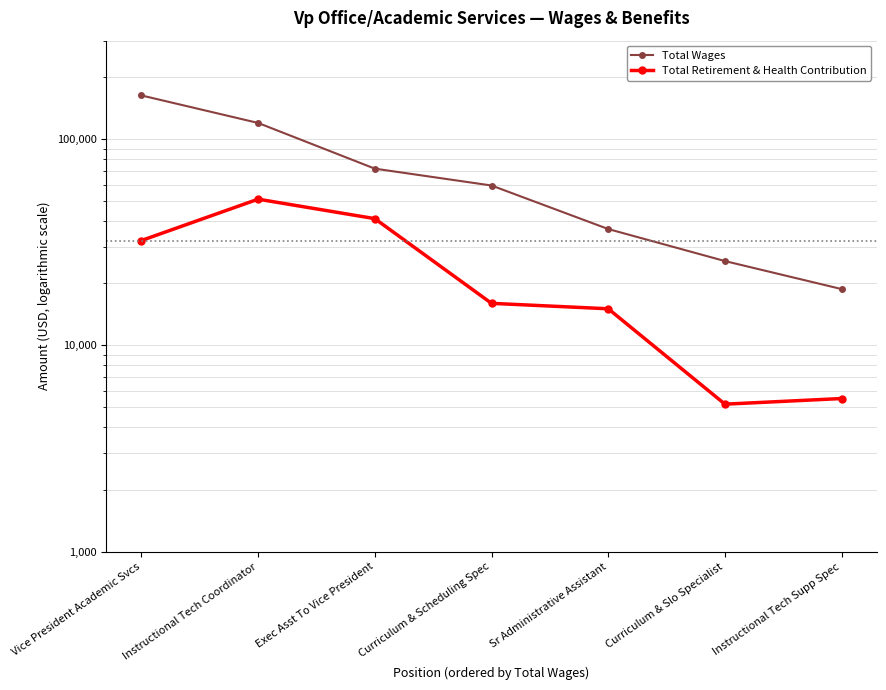

Reading left to right, list all the values displayed in this chart.

Total Wages: Vice President Academic Svcs=162815	Instructional Tech Coordinator=119738	Exec Asst To Vice President=71892	Curriculum & Scheduling Spec=59562	Sr Administrative Assistant=36634	Curriculum & Slo Specialist=25624	Instructional Tech Supp Spec=18741
Total Retirement & Health Contribution: Vice President Academic Svcs=32227	Instructional Tech Coordinator=51137	Exec Asst To Vice President=41146	Curriculum & Scheduling Spec=15986	Sr Administrative Assistant=15044	Curriculum & Slo Specialist=5187	Instructional Tech Supp Spec=5524